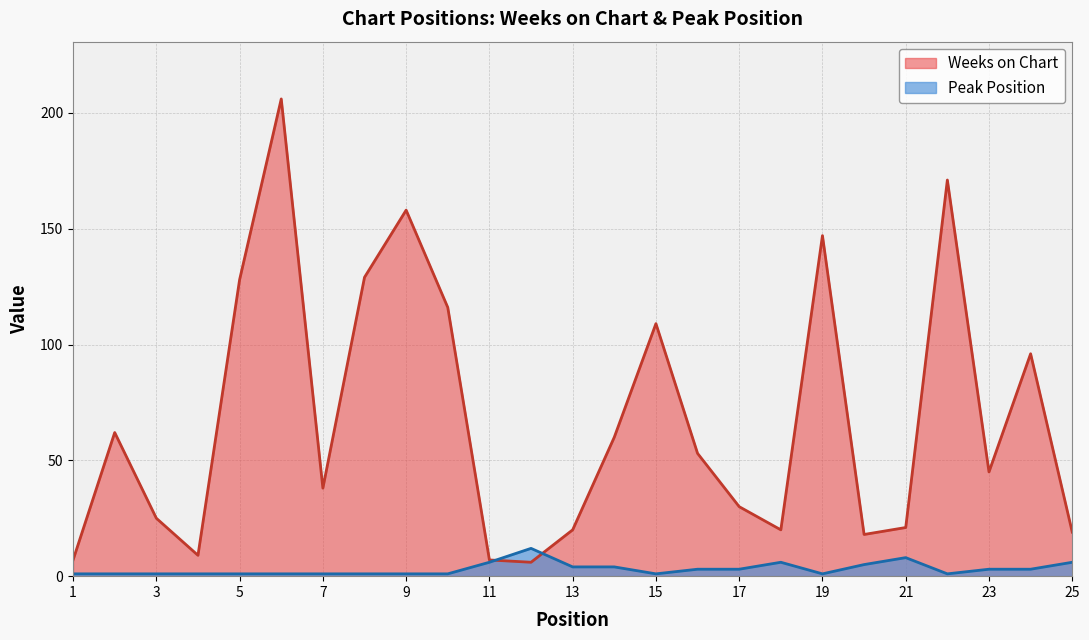

Which series has the largest total across all categories?

Weeks on Chart